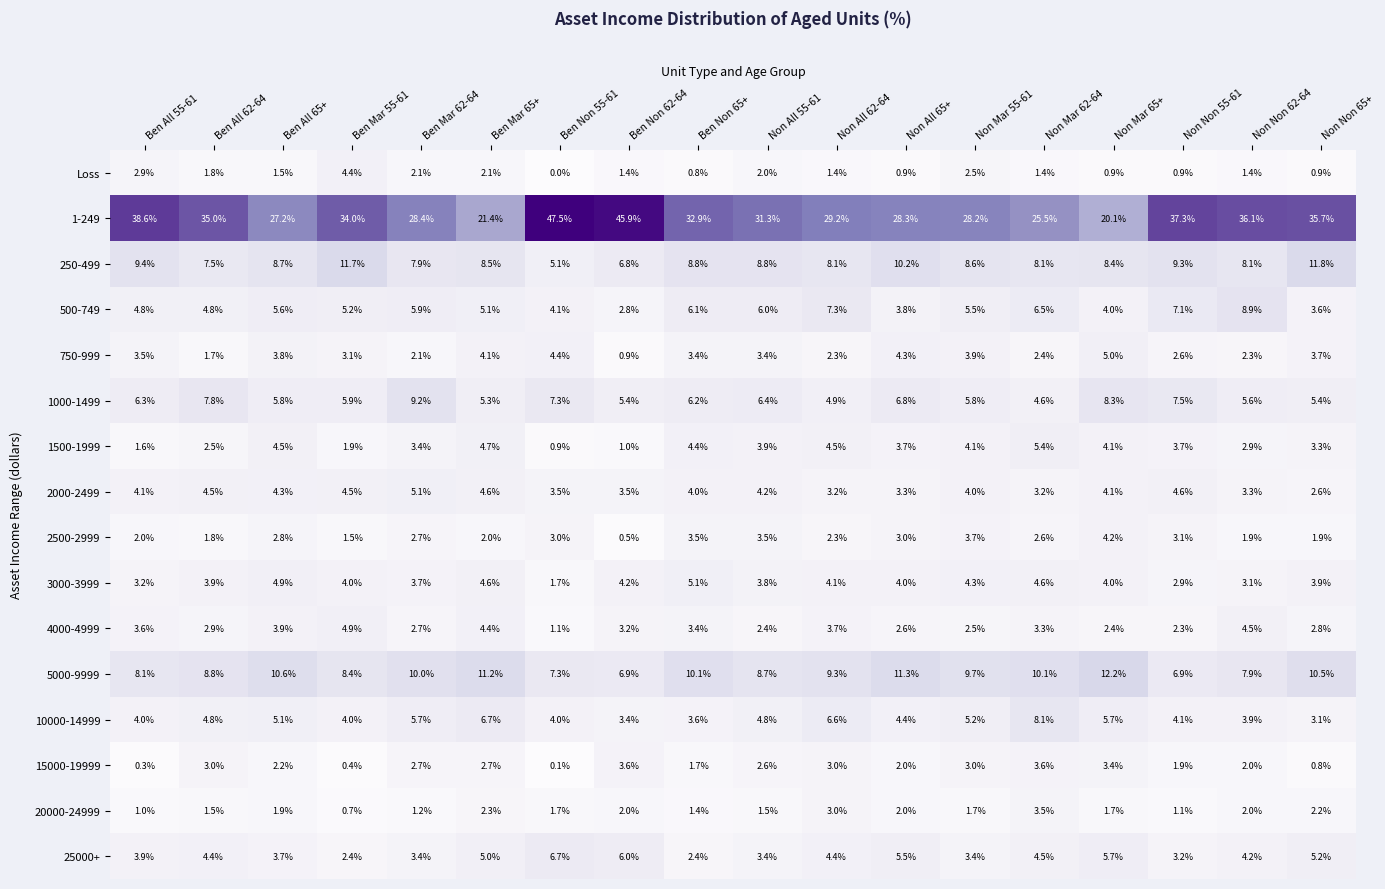

What is the difference between the second highest and minimum values in the 4000-4999 series?

3.4